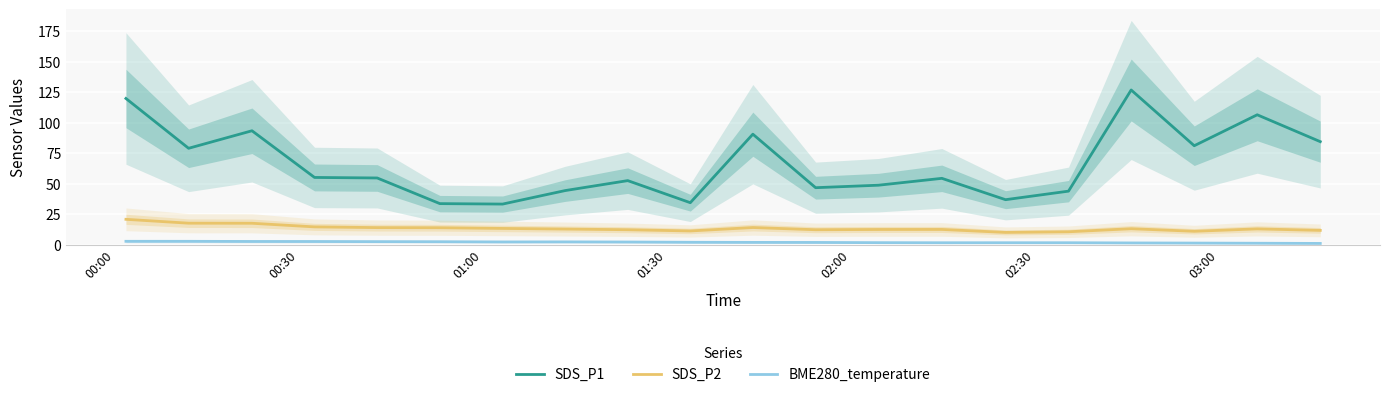

True or false: SDS_P2 and BME280_temperature intersect in this chart.

False